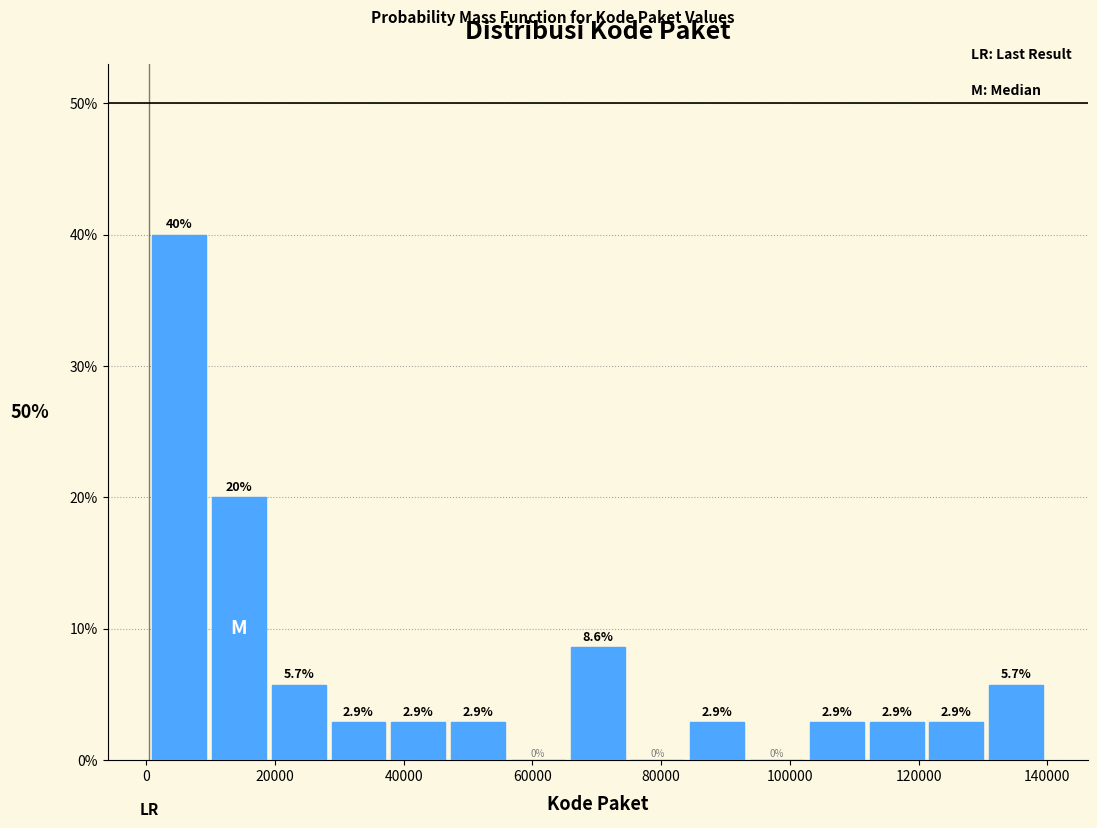

Reading left to right, transcribe this chart: for each bar, give the range it covers on the x-axis and its height. The bar edges are not printed on the chart, so give them approximately, as read against the axis.

0 to 10000: 40.0
10000 to 20000: 20.0
20000 to 28000: 5.7
28000 to 38000: 2.9
38000 to 46000: 2.9
46000 to 56000: 2.9
56000 to 66000: 0.0
66000 to 74000: 8.6
74000 to 84000: 0.0
84000 to 94000: 2.9
94000 to 102000: 0.0
102000 to 112000: 2.9
112000 to 122000: 2.9
122000 to 130000: 2.9
130000 to 140000: 5.7